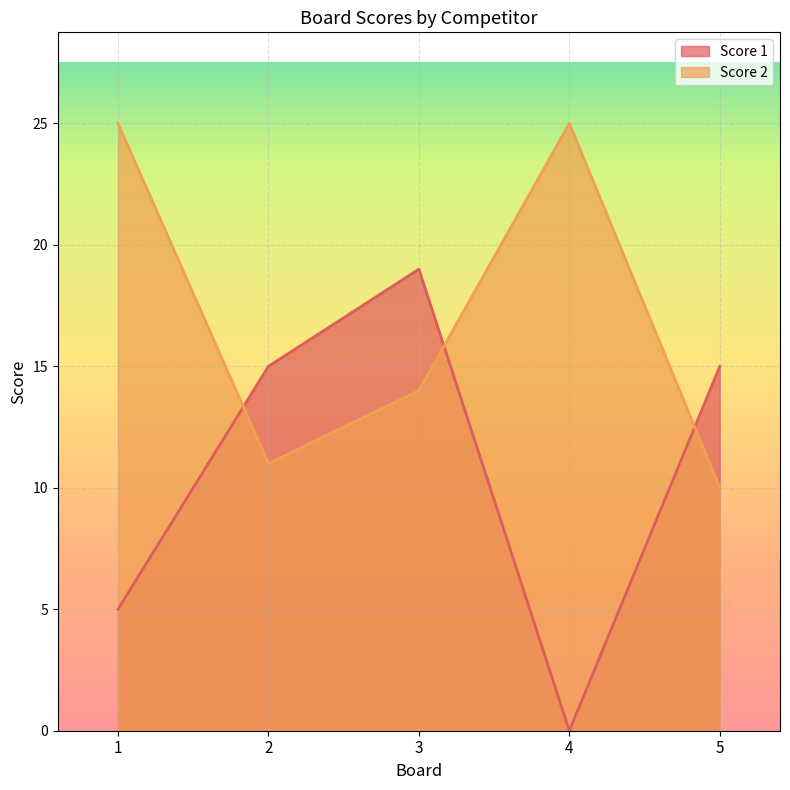

Where is the first local maximum for Score 1?

3